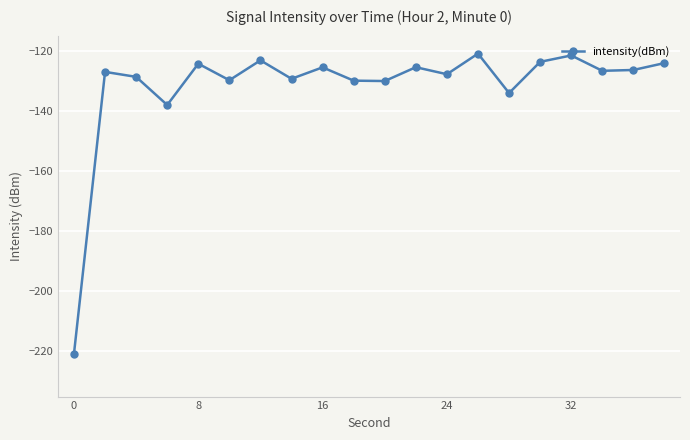

What is the difference between the second highest and minimum values?

99.2